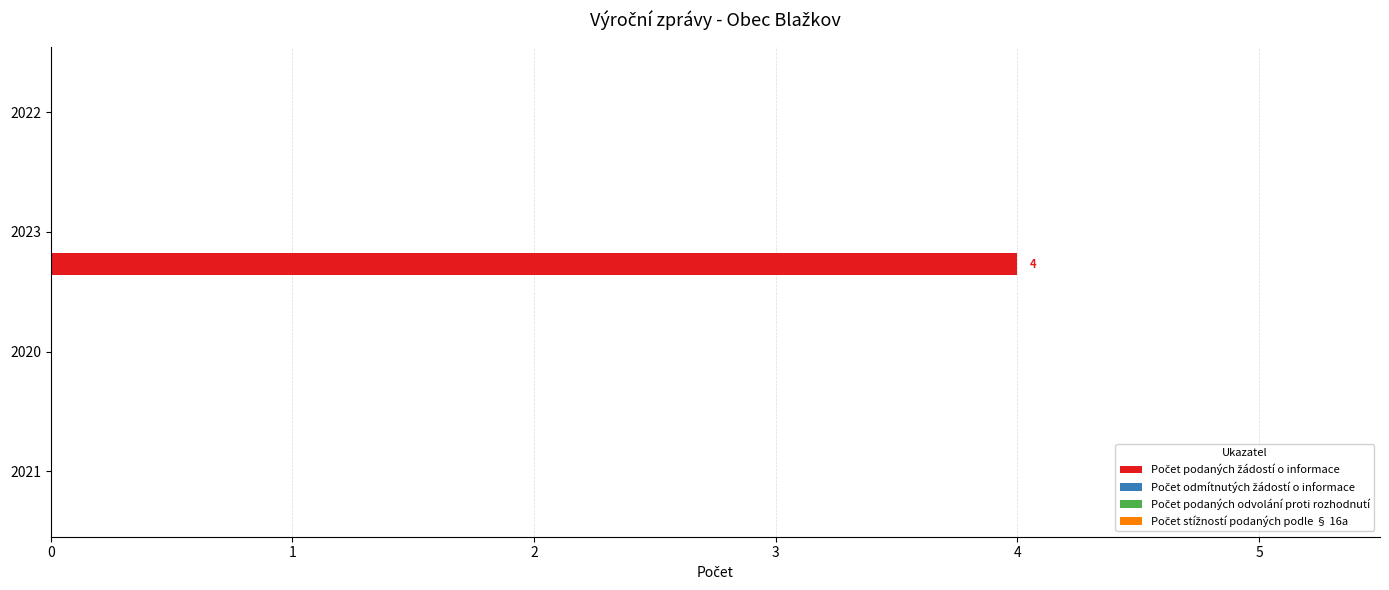

What is the maximum value shown in the chart?

4